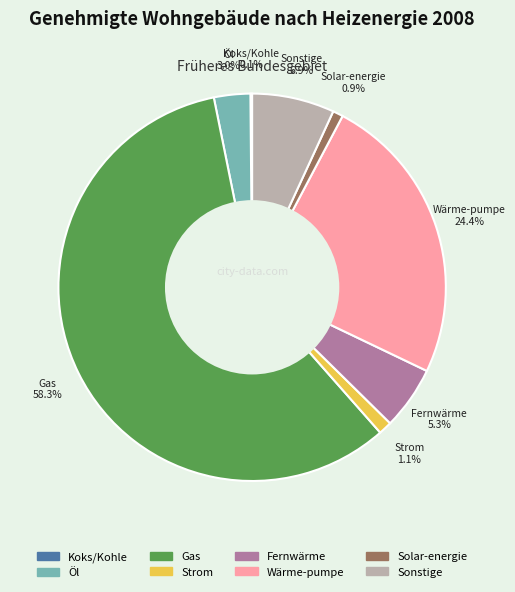

To the nearest percent, what portion does Fernwärme represent?

5%